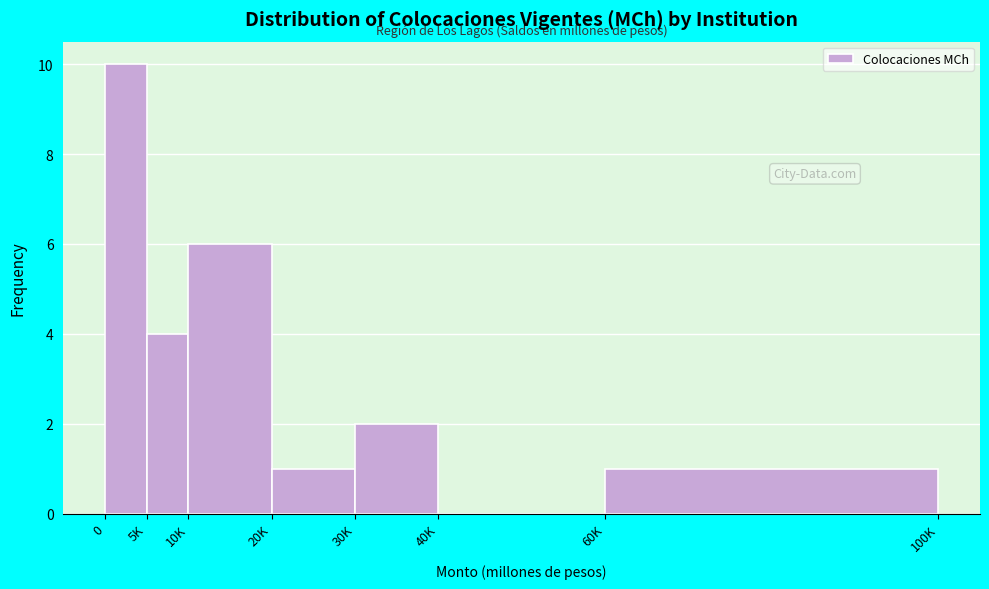

Reading left to right, transcribe all the data shown in this chart.

0=10	5K=4	10K=6	20K=1	30K=2	40K=0	60K=1